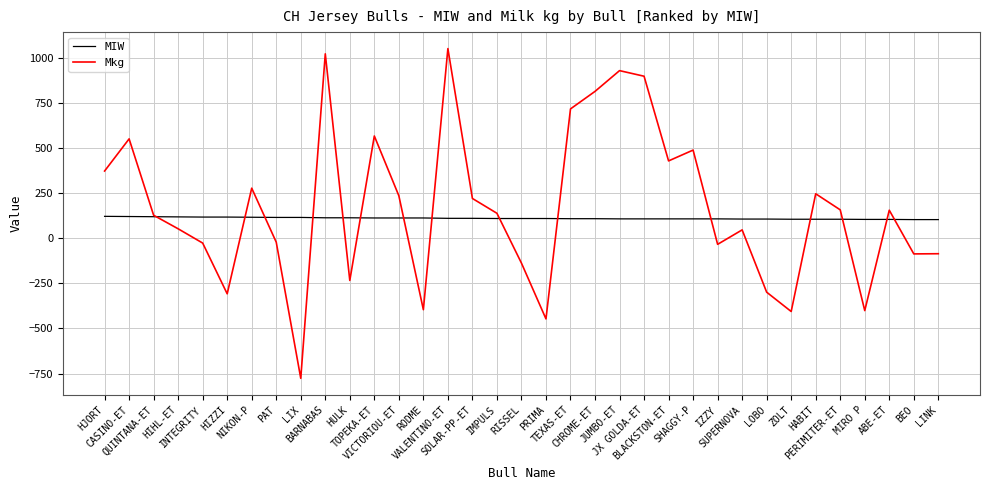

Which series has the widest spread of values?

Mkg